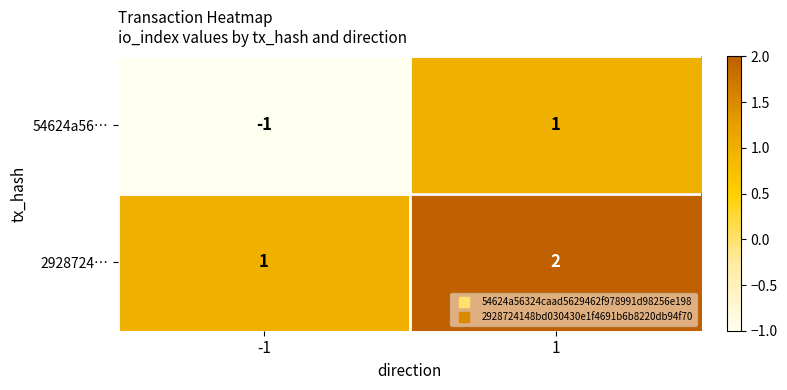

Reading left to right, what are all the values shown in this chart?

54624a56…: -1=-1	1=1
2928724…: -1=1	1=2